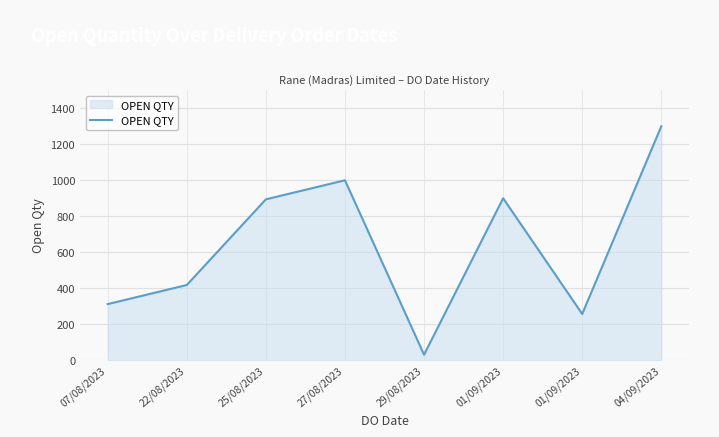

Between 04/09/2023 and 07/08/2023, which is larger?

04/09/2023